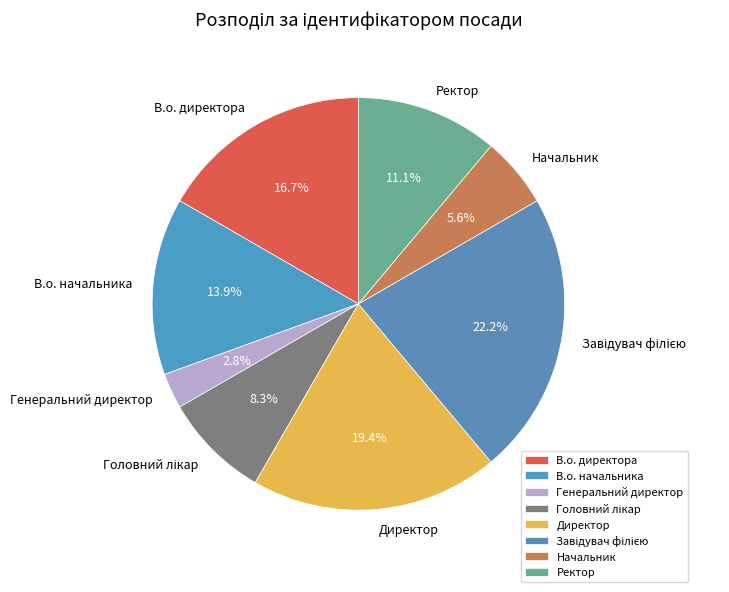

Does Директор account for over 50% of the chart?

No